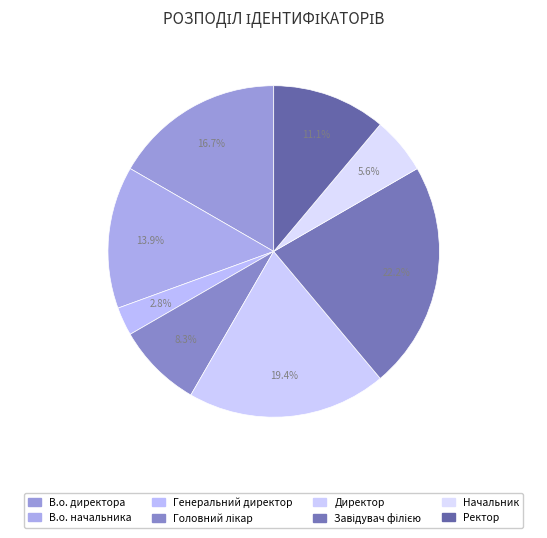

Do Генеральний директор and Директор together represent more than half of the pie?

No